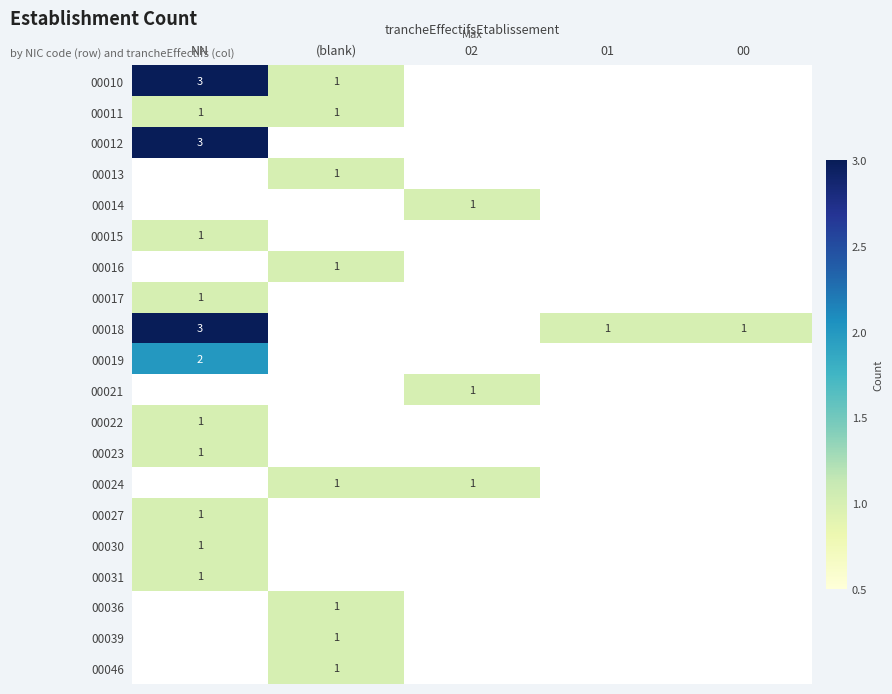

Is it true that 00019 equals 2 at NN?

True